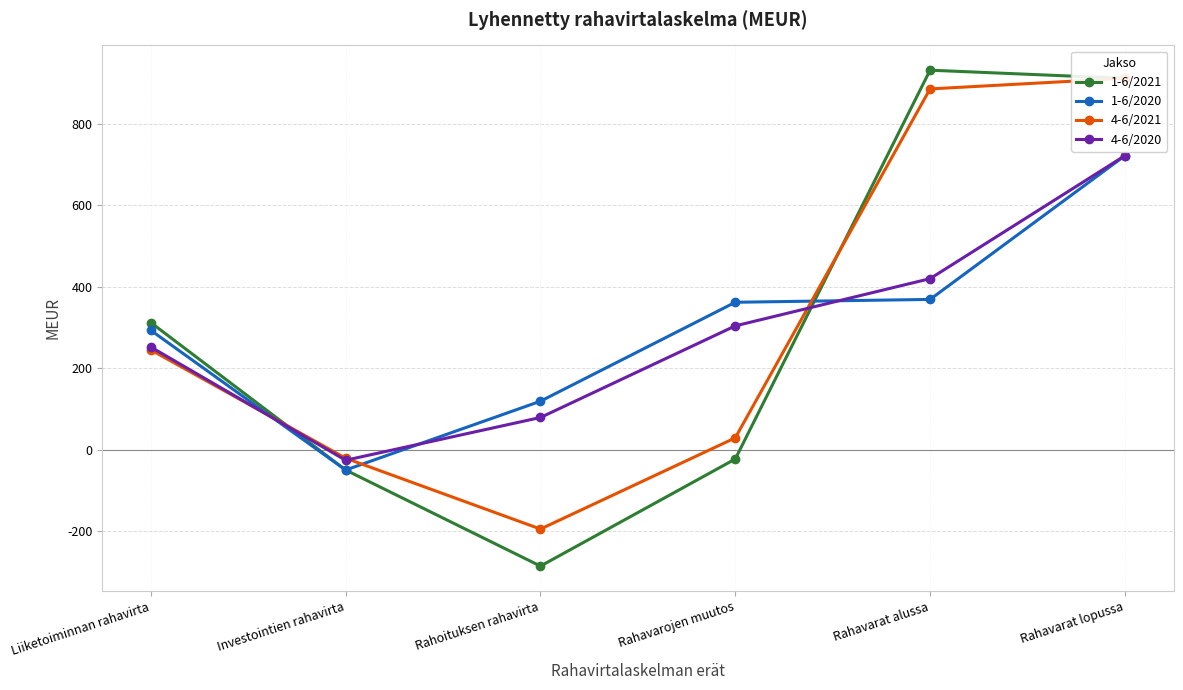

How many times do 1-6/2021 and 1-6/2020 cross each other?

1